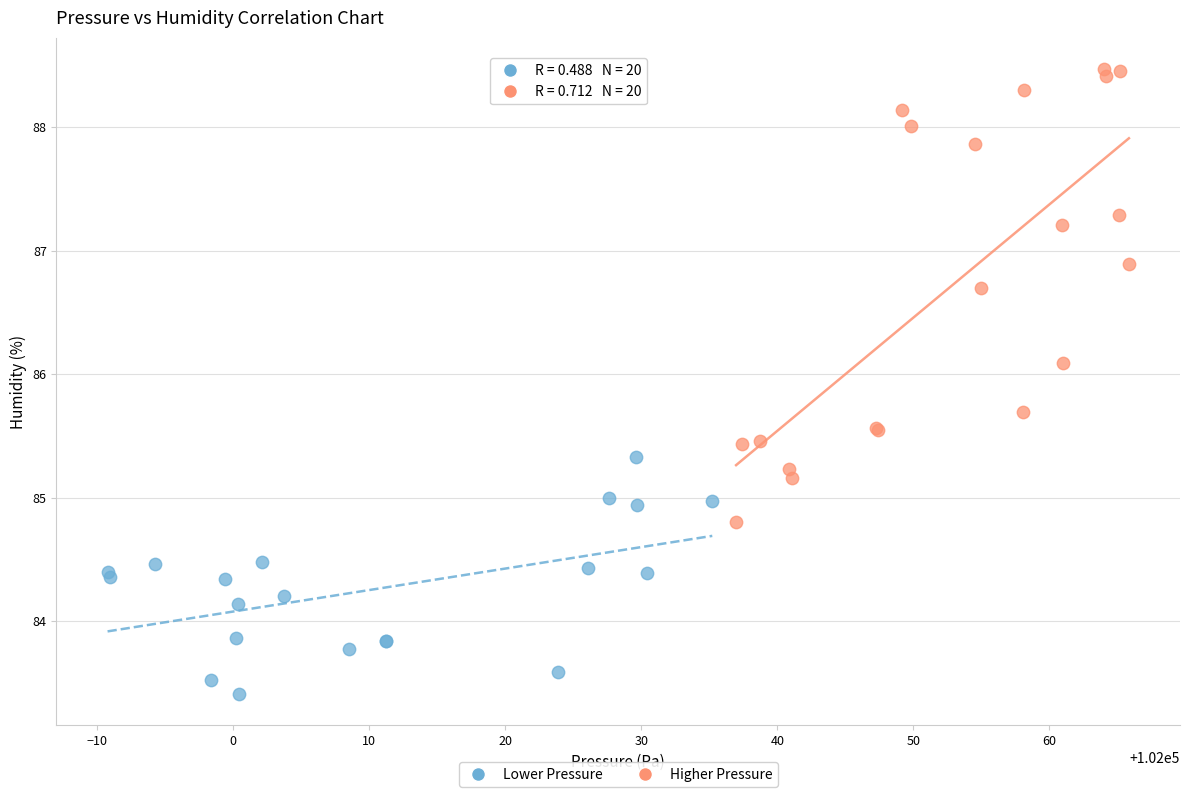

Which series contains the highest Y value?

Higher Pressure